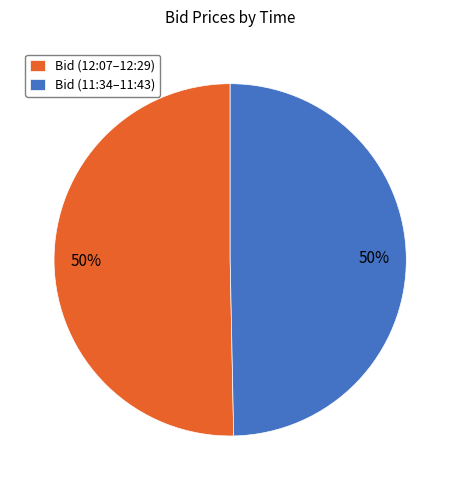

True or false: Bid (11:34–11:43) accounts for 58% of the total.

False